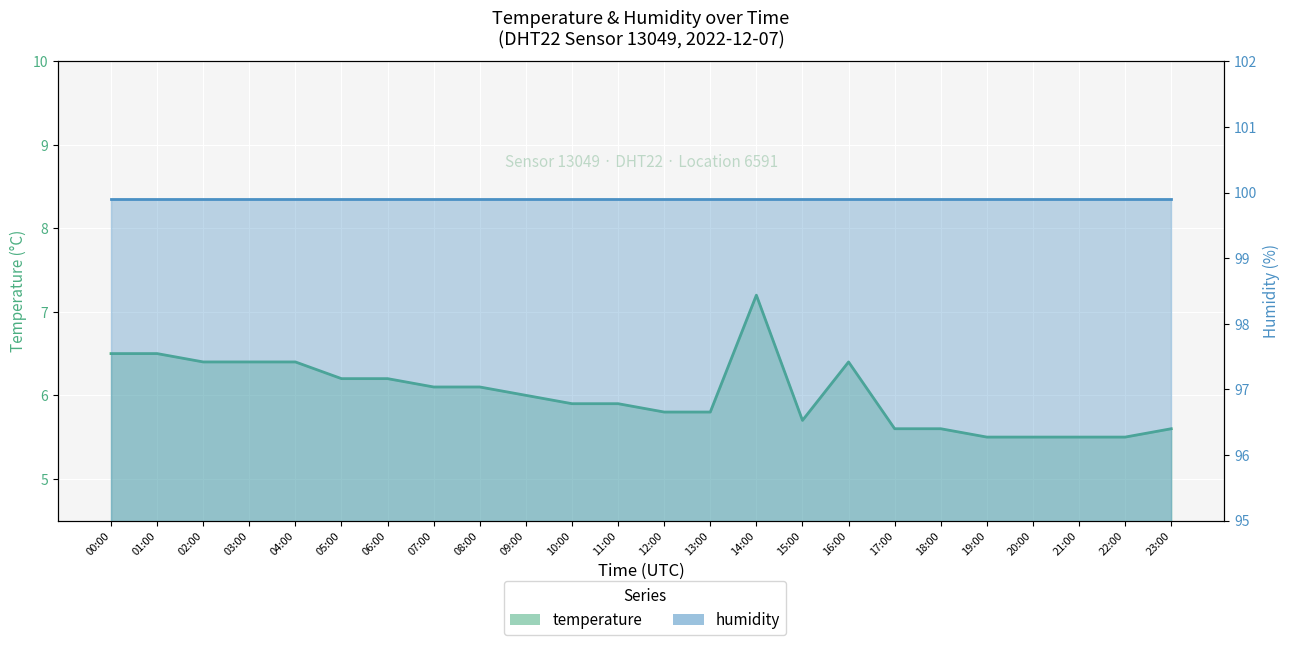

Between 21:00 and 23:00, which is larger?

23:00